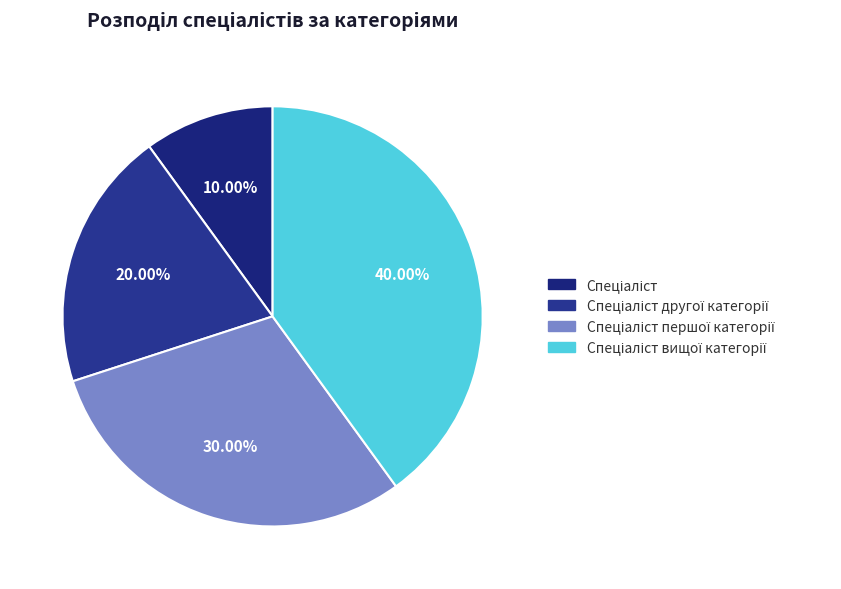

Count the number of slices in the pie.

4